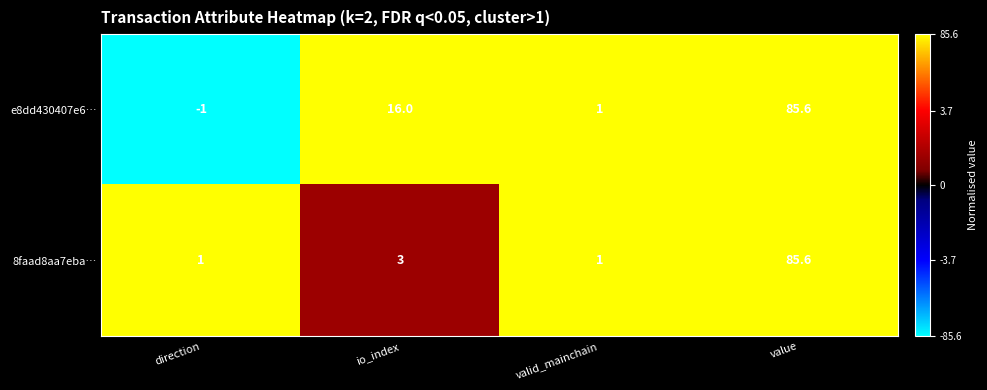

Rank the series at direction from lowest to highest value.

e8dd430407e6…, 8faad8aa7eba…